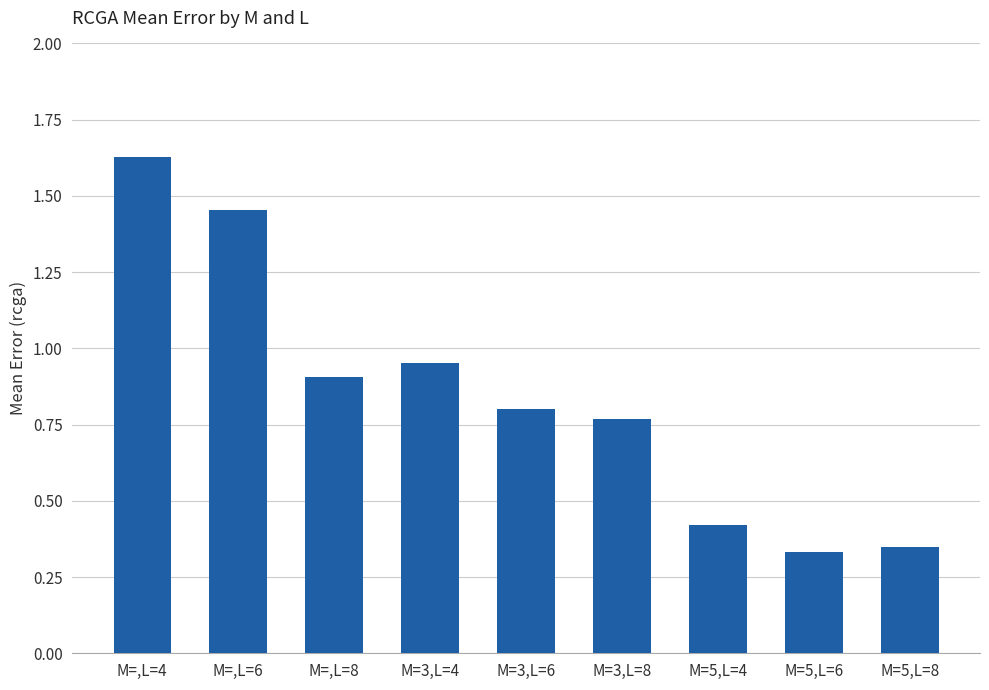

The value at M=,L=8 is 0.9. True or false?

True